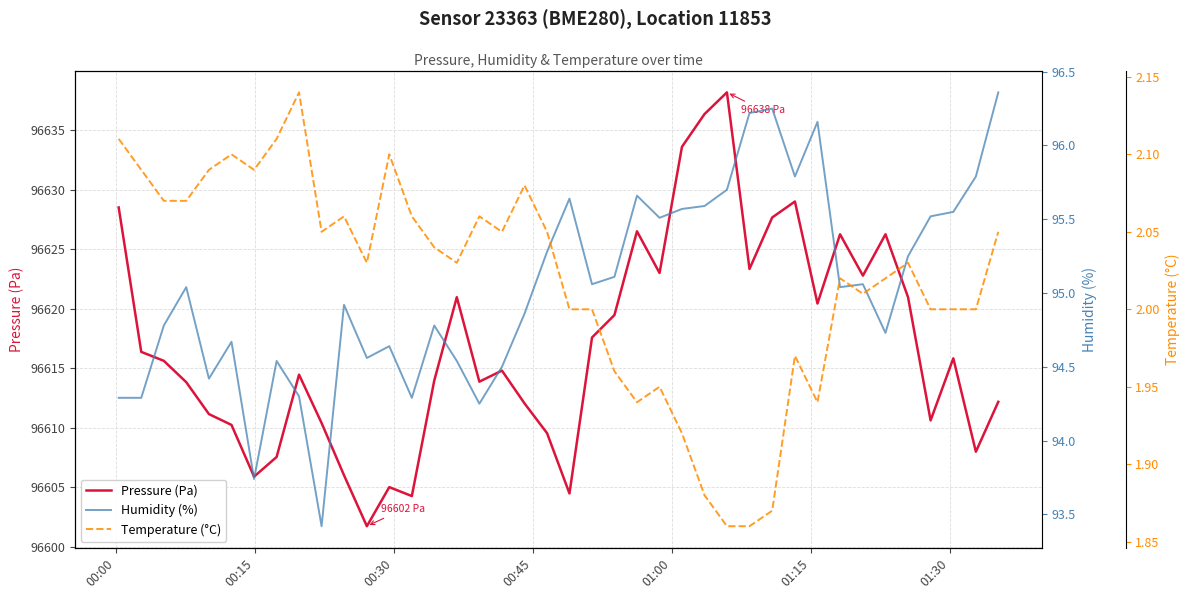

What is the maximum value for Pressure (Pa)?

96638.2